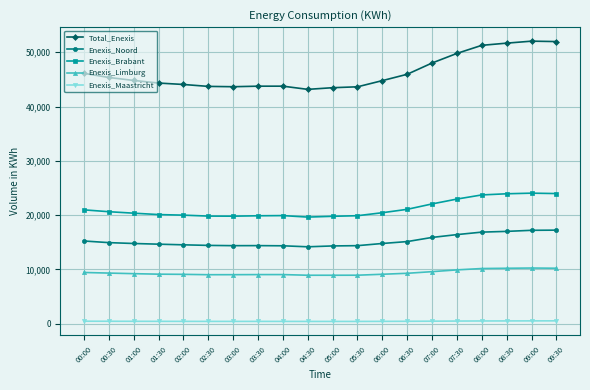

Rank the series at 04:00 from highest to lowest value.

Total_Enexis, Enexis_Brabant, Enexis_Noord, Enexis_Limburg, Enexis_Maastricht